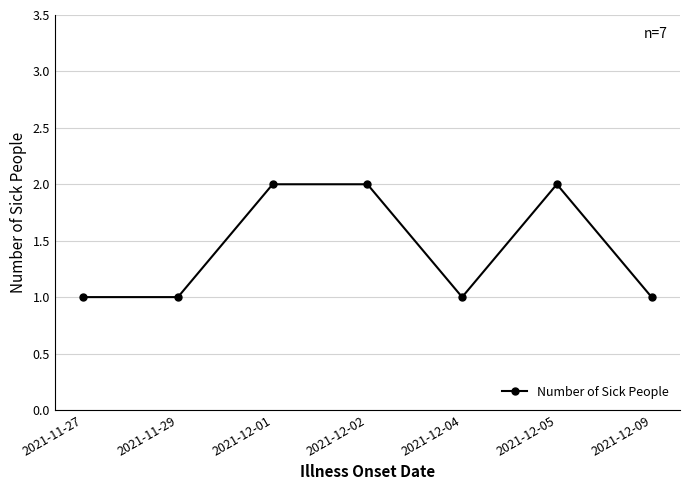

Is this an area chart (filled region under the line)?

No